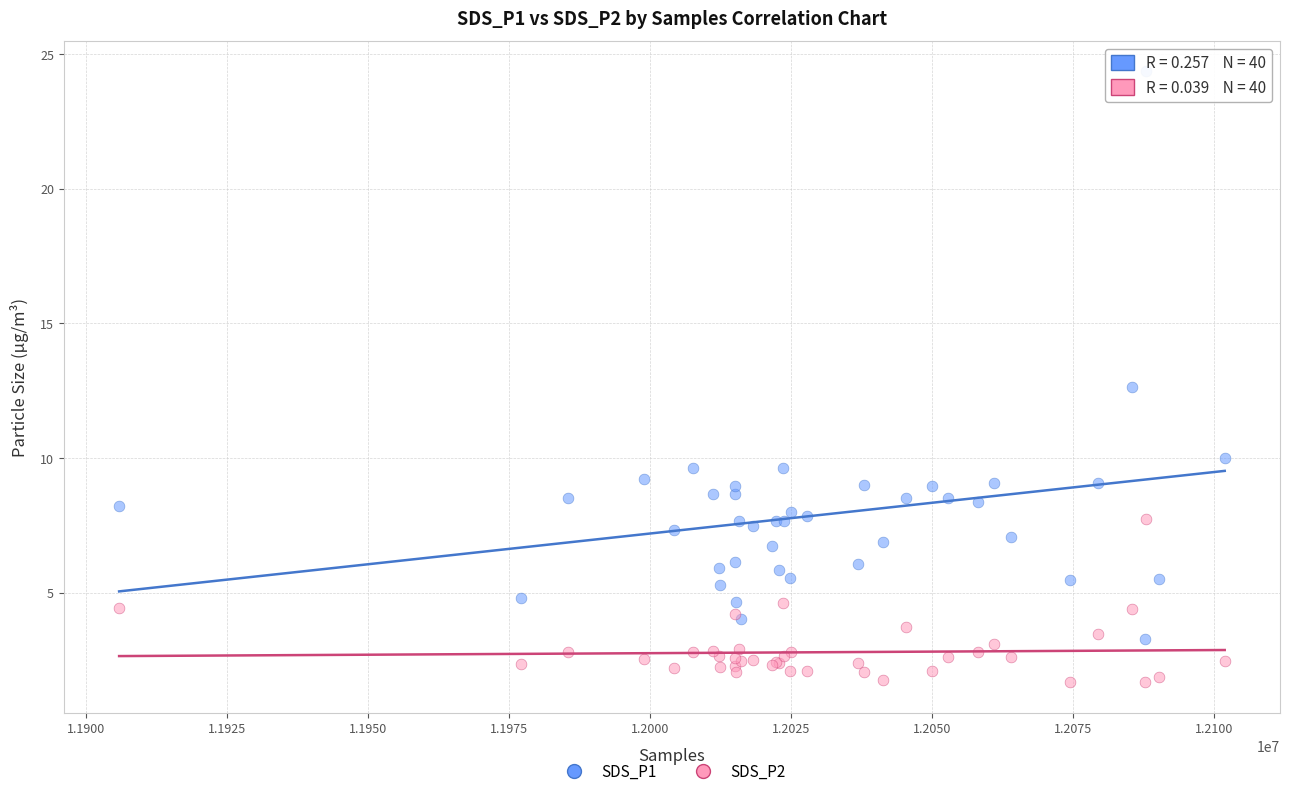

Which series has the largest Y range (max minus min)?

SDS_P1